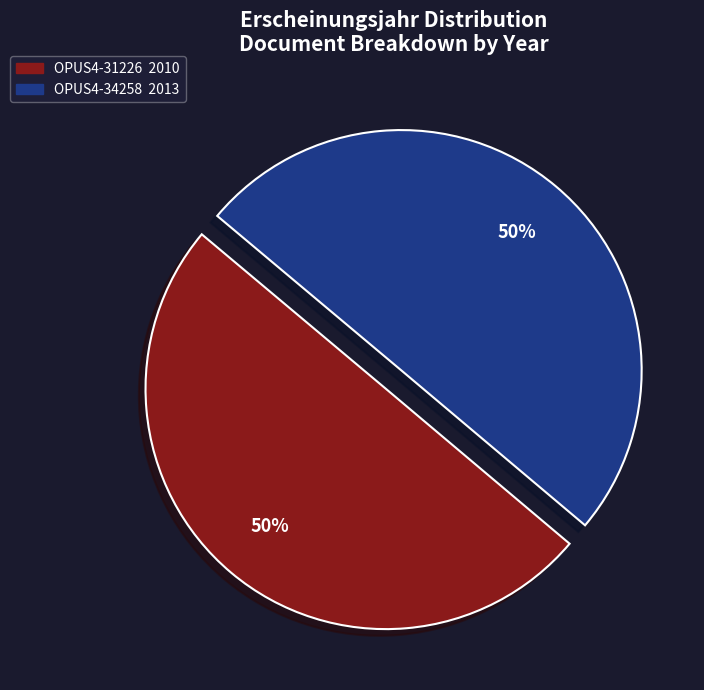

How many slices are in this pie chart?

2